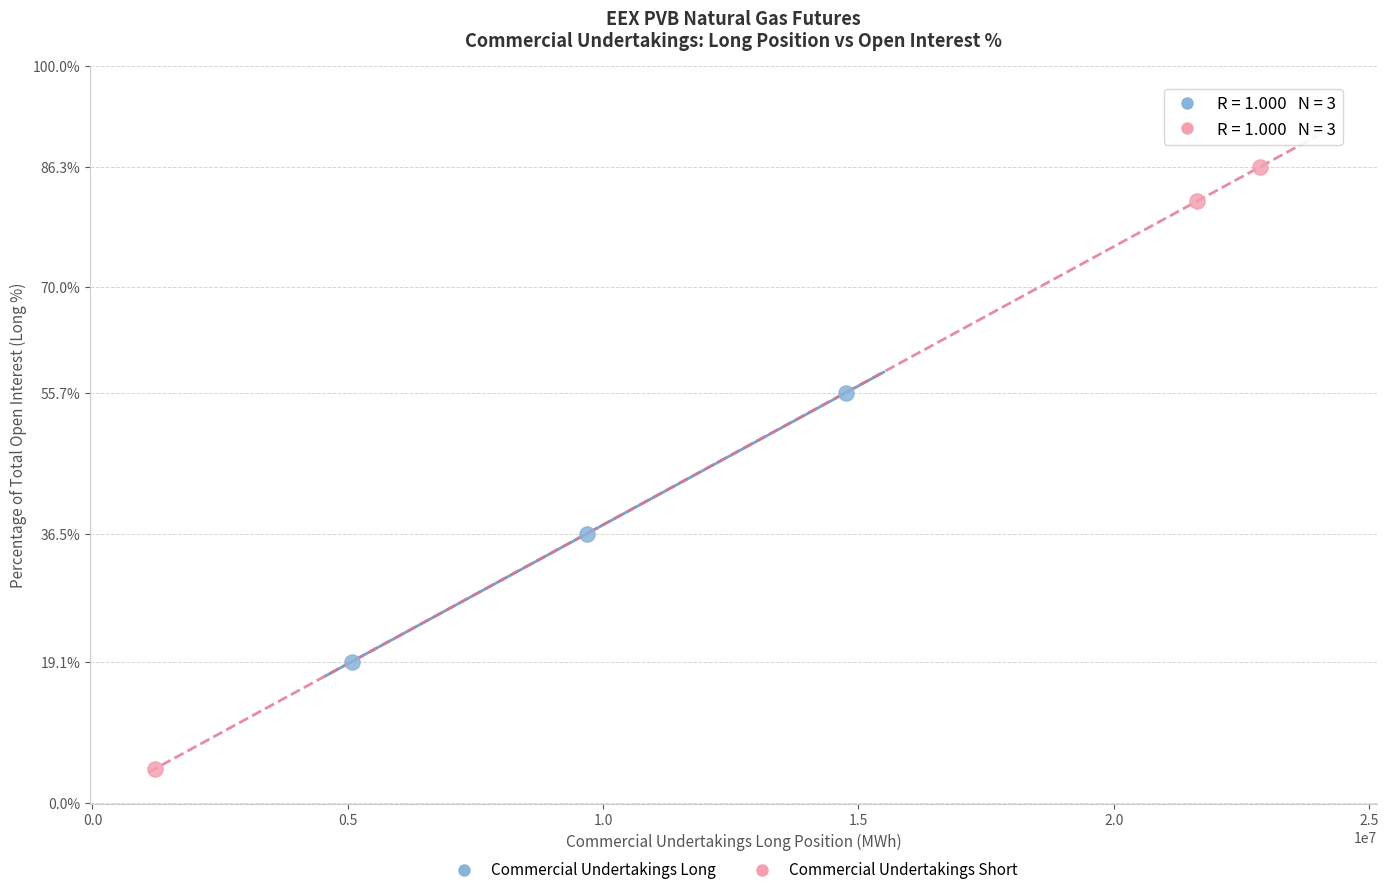

Which series has the largest Y range (max minus min)?

Commercial Undertakings Short